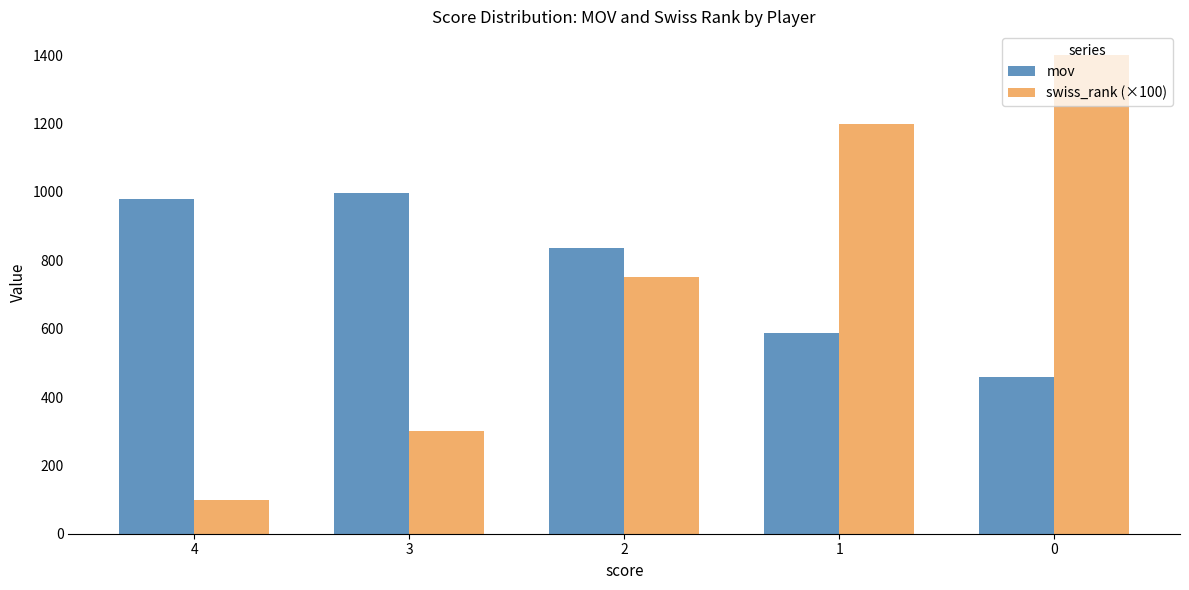

What is the greatest value displayed?

1400.0